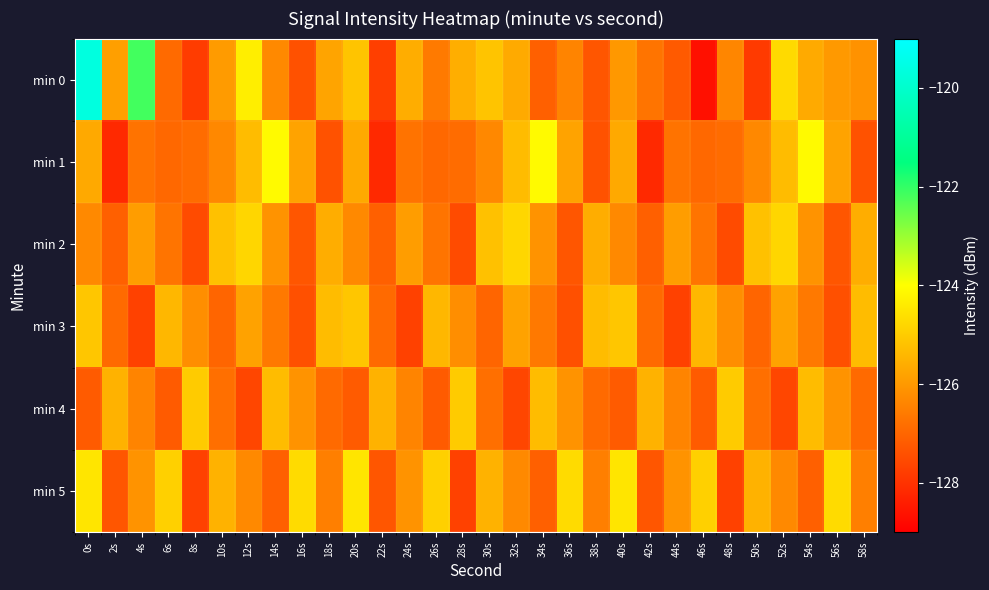

Reading left to right, transcribe all the data shown in this chart.

min 0: 0s=-119.6	2s=-125.9	4s=-122.2	6s=-126.9	8s=-127.8	10s=-125.9	12s=-124.3	14s=-126.3	16s=-127.4	18s=-125.8	20s=-125.1	22s=-127.7	24s=-125.6	26s=-126.6	28s=-125.6	30s=-125.2	32s=-125.7	34s=-127.1	36s=-126.4	38s=-127.3	40s=-126.0	42s=-126.7	44s=-127.2	46s=-128.7	48s=-126.3	50s=-127.8	52s=-124.7	54s=-125.7	56s=-126.0	58s=-126.1
min 1: 0s=-125.7	2s=-128.2	4s=-126.7	6s=-126.9	8s=-126.9	10s=-126.3	12s=-125.3	14s=-124.1	16s=-125.8	18s=-127.4	20s=-125.7	22s=-128.2	24s=-126.7	26s=-126.9	28s=-126.9	30s=-126.3	32s=-125.3	34s=-124.1	36s=-125.8	38s=-127.4	40s=-125.7	42s=-128.2	44s=-126.7	46s=-126.9	48s=-126.9	50s=-126.3	52s=-125.3	54s=-124.1	56s=-125.8	58s=-127.4
min 2: 0s=-126.3	2s=-127.1	4s=-125.9	6s=-126.7	8s=-127.5	10s=-125.2	12s=-124.8	14s=-126.1	16s=-127.3	18s=-125.6	20s=-126.3	22s=-127.1	24s=-125.9	26s=-126.7	28s=-127.5	30s=-125.2	32s=-124.8	34s=-126.1	36s=-127.3	38s=-125.6	40s=-126.3	42s=-127.1	44s=-125.9	46s=-126.7	48s=-127.5	50s=-125.2	52s=-124.8	54s=-126.1	56s=-127.3	58s=-125.6
min 3: 0s=-125.1	2s=-126.9	4s=-127.7	6s=-125.4	8s=-126.2	10s=-127.0	12s=-125.8	14s=-126.6	16s=-127.4	18s=-125.3	20s=-125.1	22s=-126.9	24s=-127.7	26s=-125.4	28s=-126.2	30s=-127.0	32s=-125.8	34s=-126.6	36s=-127.4	38s=-125.3	40s=-125.1	42s=-126.9	44s=-127.7	46s=-125.4	48s=-126.2	50s=-127.0	52s=-125.8	54s=-126.6	56s=-127.4	58s=-125.3
min 4: 0s=-127.2	2s=-125.5	4s=-126.4	6s=-127.2	8s=-125.0	10s=-126.8	12s=-127.6	14s=-125.3	16s=-126.1	18s=-126.9	20s=-127.2	22s=-125.5	24s=-126.4	26s=-127.2	28s=-125.0	30s=-126.8	32s=-127.6	34s=-125.3	36s=-126.1	38s=-126.9	40s=-127.2	42s=-125.5	44s=-126.4	46s=-127.2	48s=-125.0	50s=-126.8	52s=-127.6	54s=-125.3	56s=-126.1	58s=-126.9
min 5: 0s=-124.5	2s=-127.3	4s=-126.1	6s=-124.9	8s=-127.7	10s=-125.5	12s=-126.3	14s=-127.1	16s=-124.7	18s=-126.5	20s=-124.5	22s=-127.3	24s=-126.1	26s=-124.9	28s=-127.7	30s=-125.5	32s=-126.3	34s=-127.1	36s=-124.7	38s=-126.5	40s=-124.5	42s=-127.3	44s=-126.1	46s=-124.9	48s=-127.7	50s=-125.5	52s=-126.3	54s=-127.1	56s=-124.7	58s=-126.5